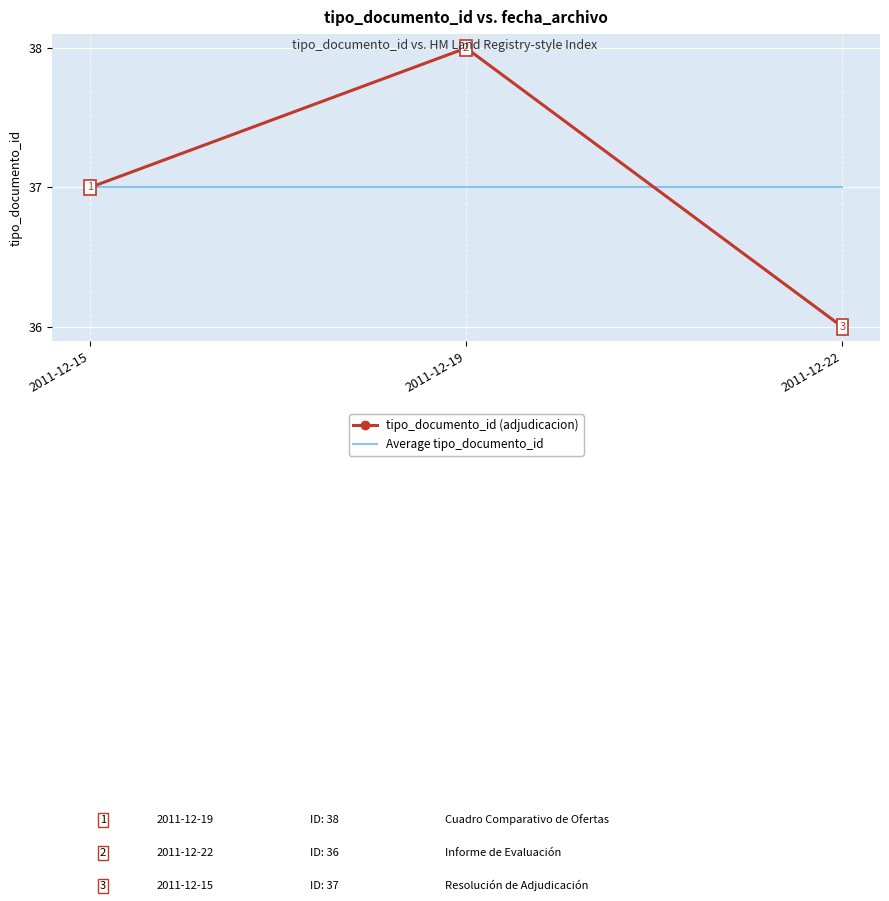

What is the total value across all series at 2011-12-22?

73